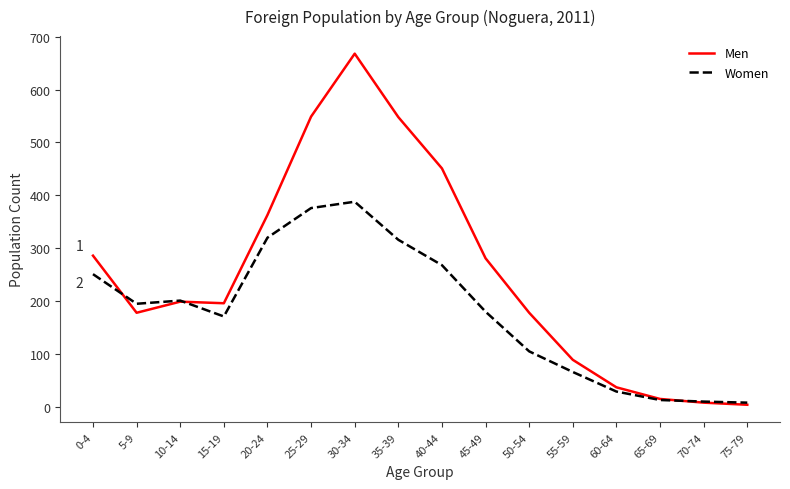

At which label does Men reach its peak?

30-34